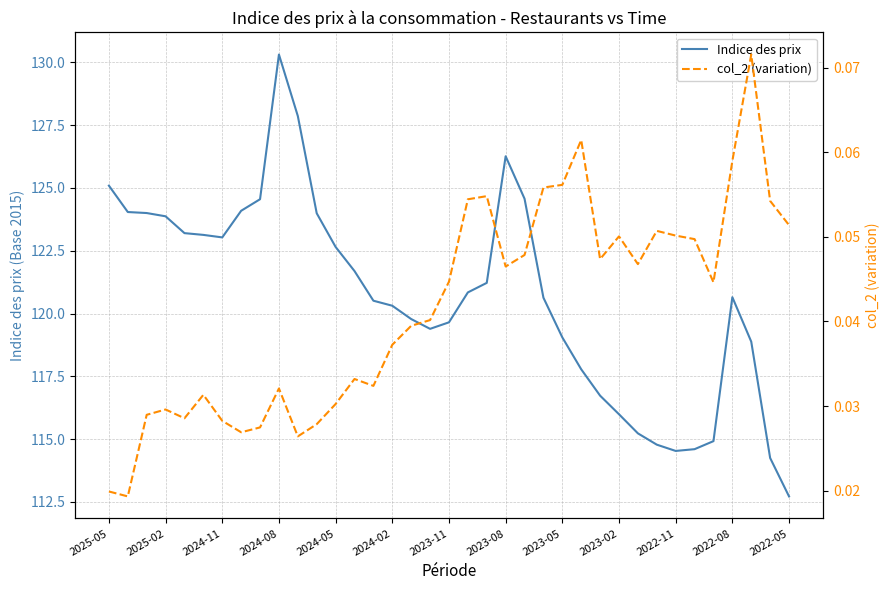

What is the lowest value of the Indice des prix series?

112.7